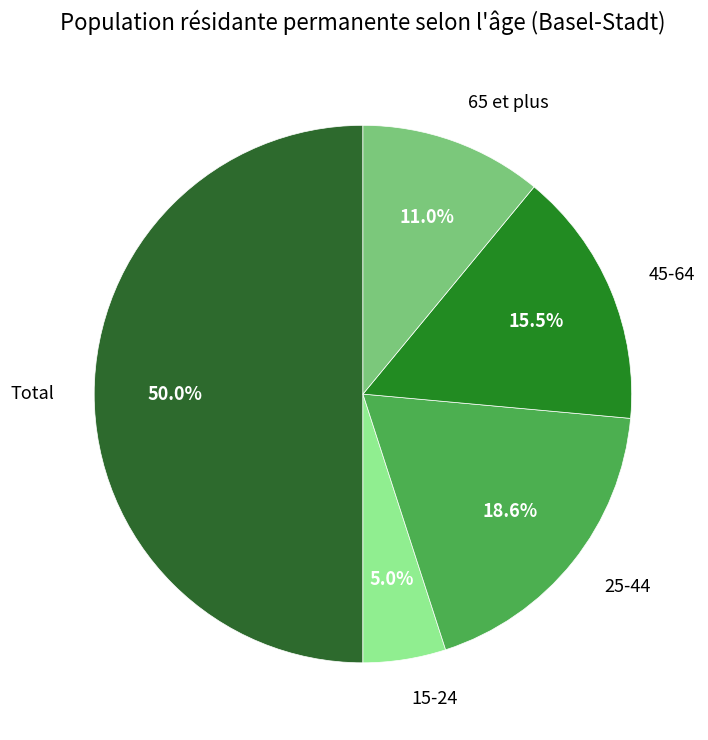

Does 65 et plus account for over 50% of the chart?

No